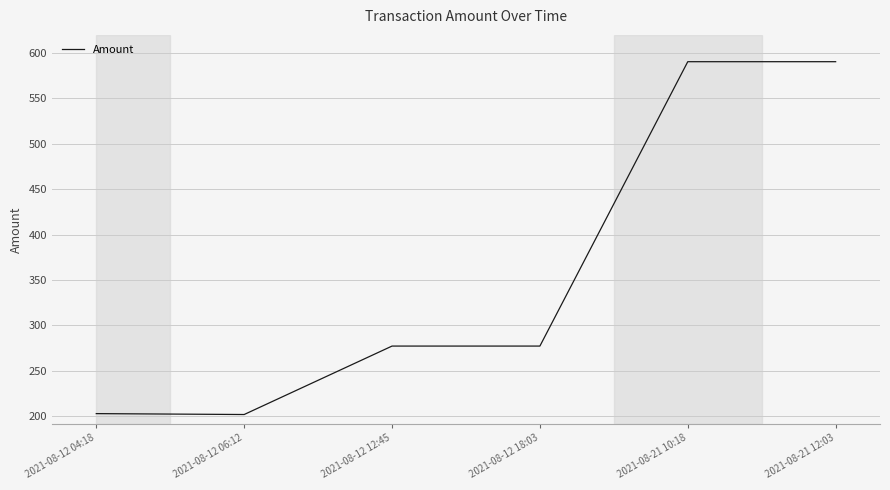

The value at 2021-08-12 06:12 is 339.9. True or false?

False